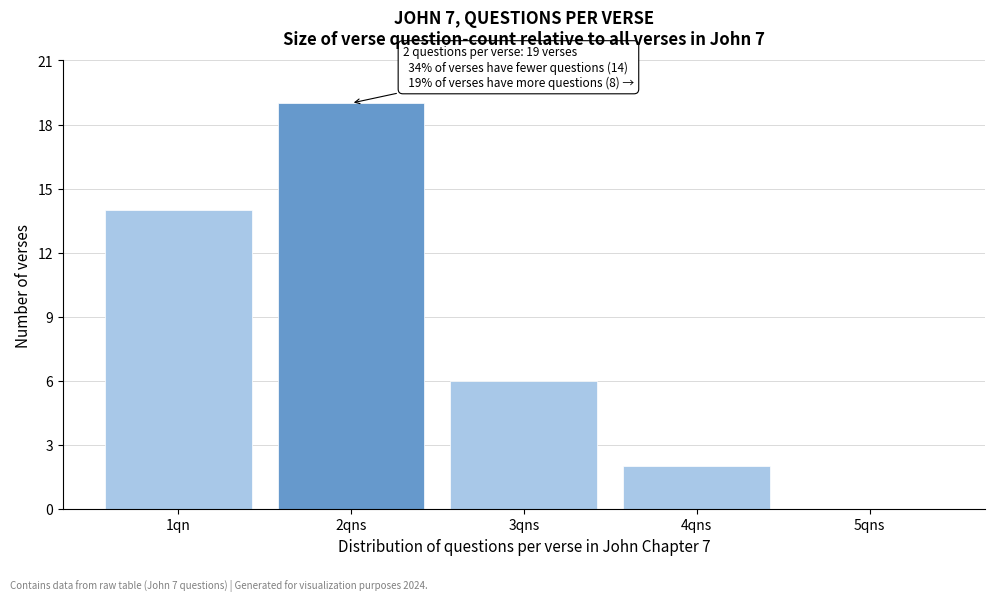

Reading left to right, what are all the values shown in this chart?

1qn=14	2qns=19	3qns=6	4qns=2	5qns=0